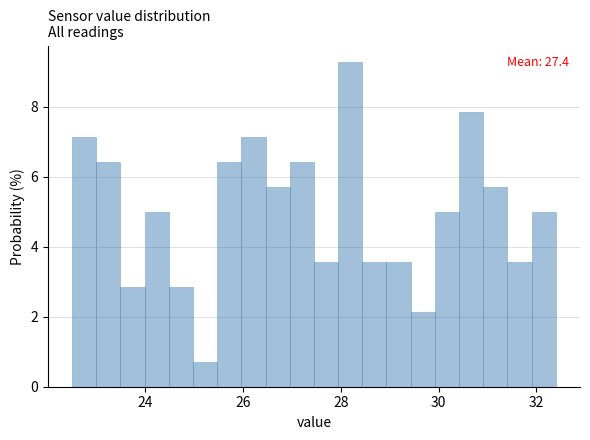

Around what value on the x-axis is the tallest bar? Give the approximate position of its centre, as read against the axis.

28.2